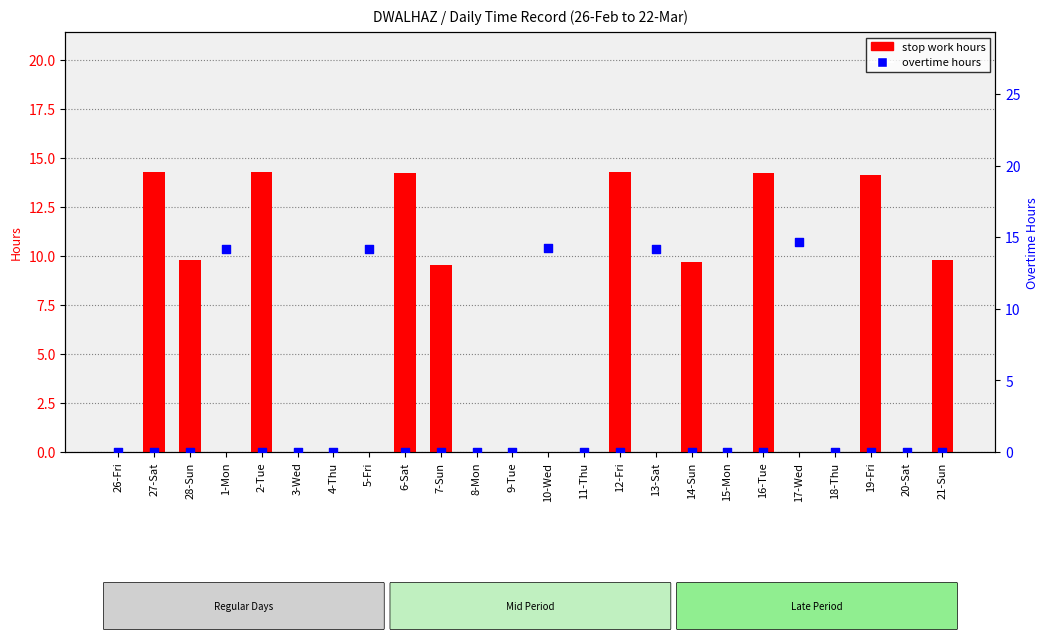

At how many categories does at least one series exceed 10?

11